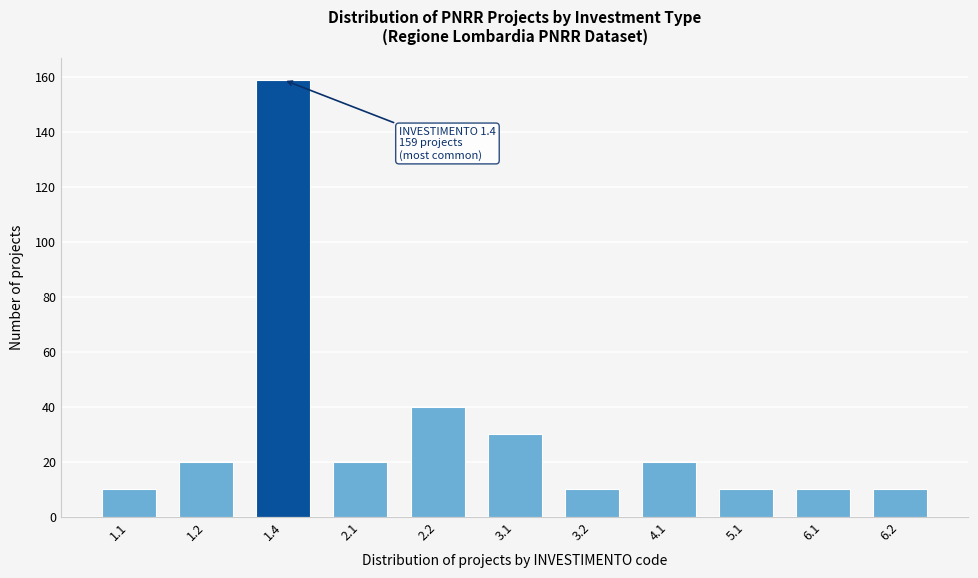

Reading right to left, list all the values displayed in this chart.

10	10	10	20	10	30	40	20	159	20	10